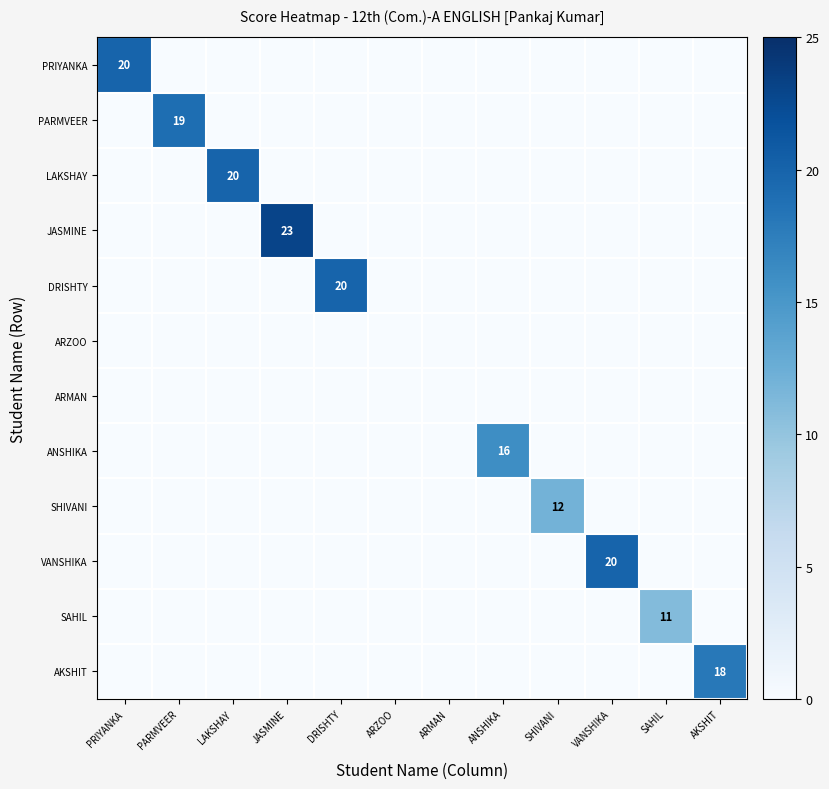

Rank the categories by ARZOO value from highest to lowest.

PRIYANKA, PARMVEER, LAKSHAY, JASMINE, DRISHTY, ARZOO, ARMAN, ANSHIKA, SHIVANI, VANSHIKA, SAHIL, AKSHIT